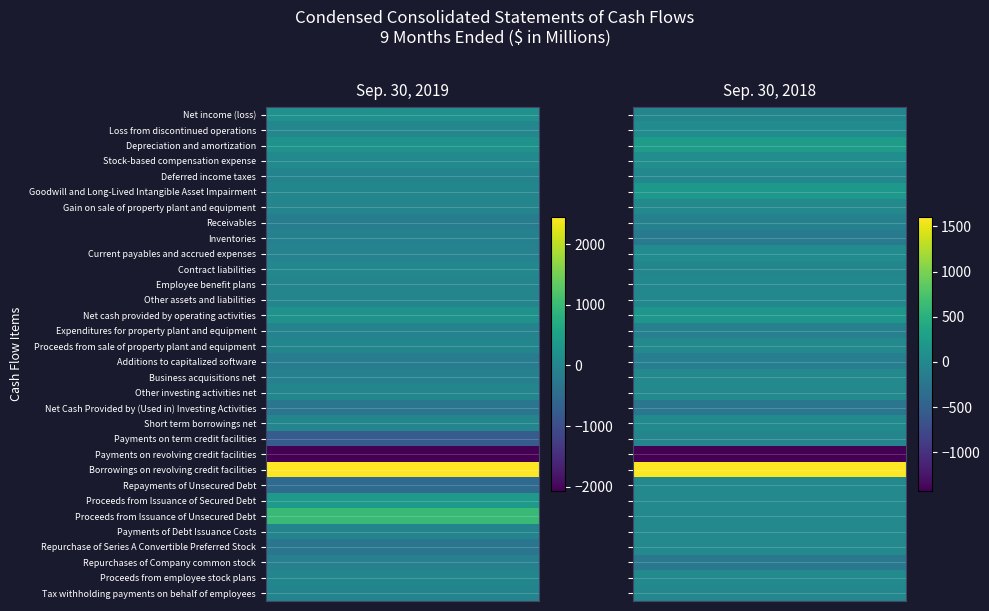

What is the sum of the Stock-based compensation expense values at Net income (loss) and Loss from discontinued operations?

131